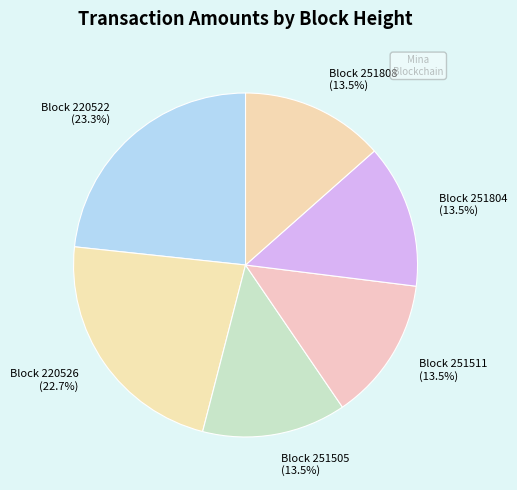

Combined, do Block 251808 (13.5%) and Block 251505 (13.5%) account for over 50%?

No